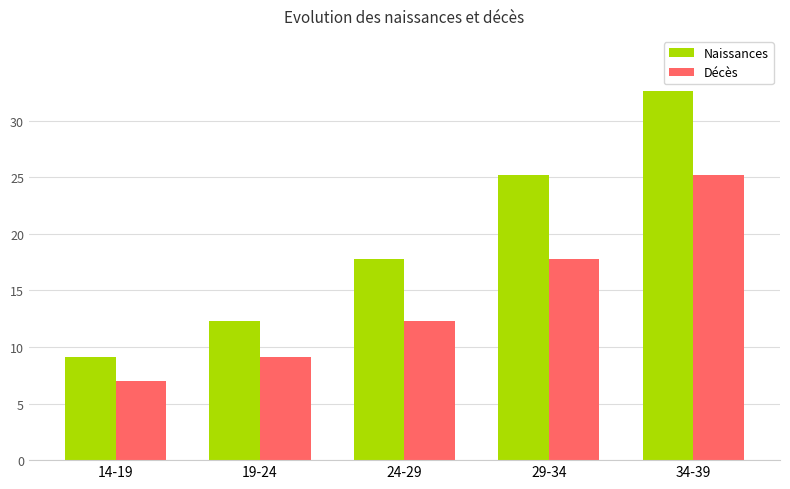

Which series has the largest total across all categories?

Naissances